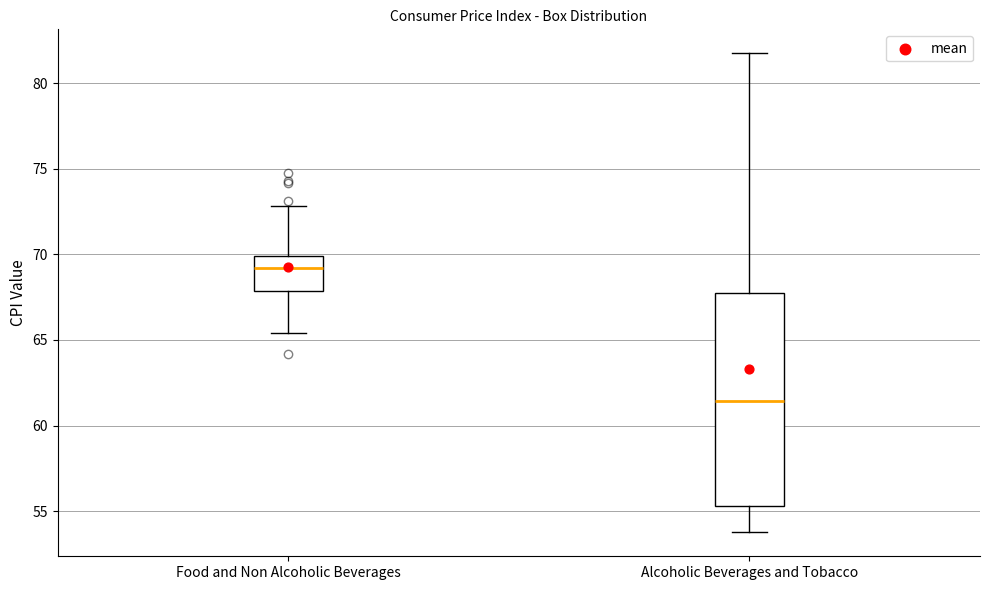

Which box is the tallest, from its lower edge to its upper edge?

Alcoholic Beverages and Tobacco